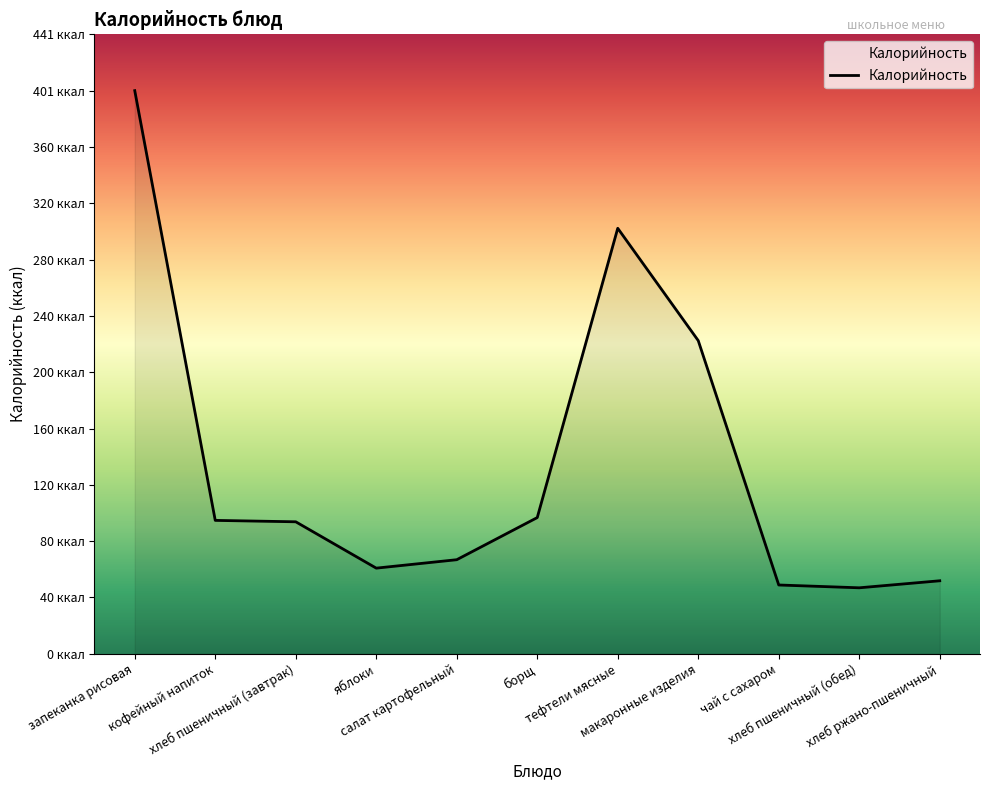

Where is the first local minimum?

яблоки